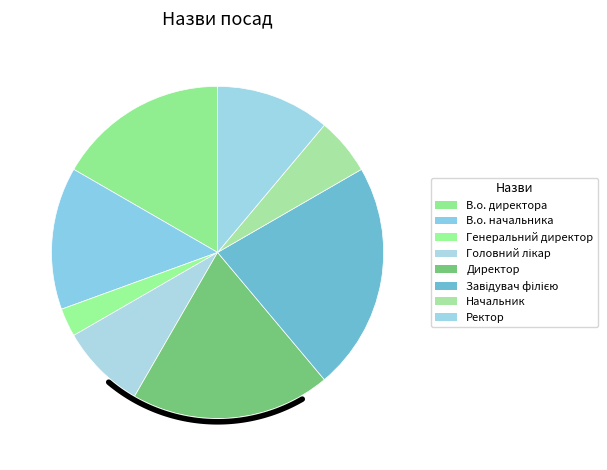

How many segments does this pie chart have?

8